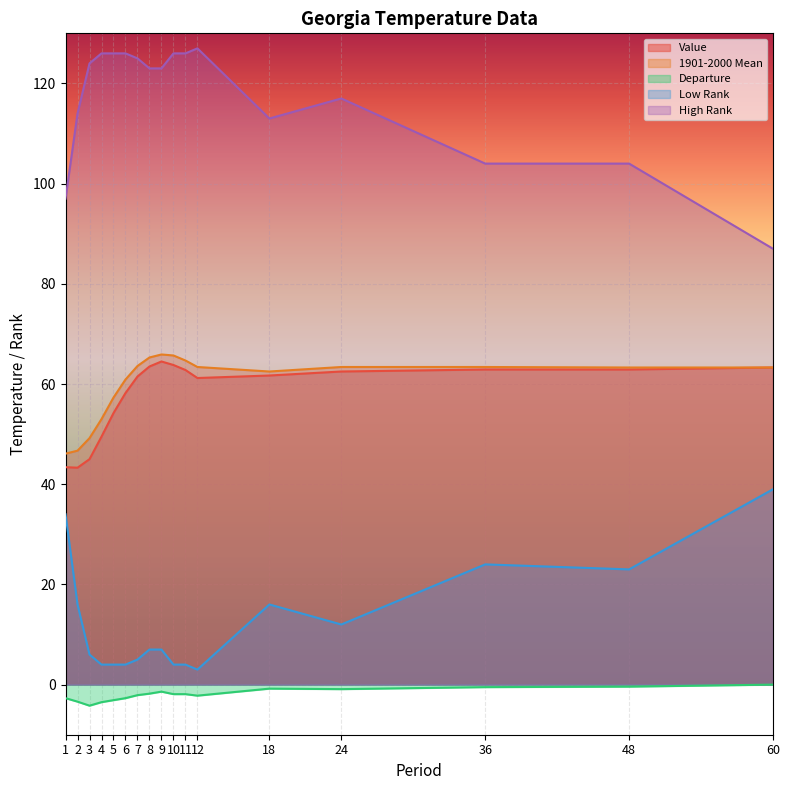

Does the chart display data point markers on the line(s)?

No